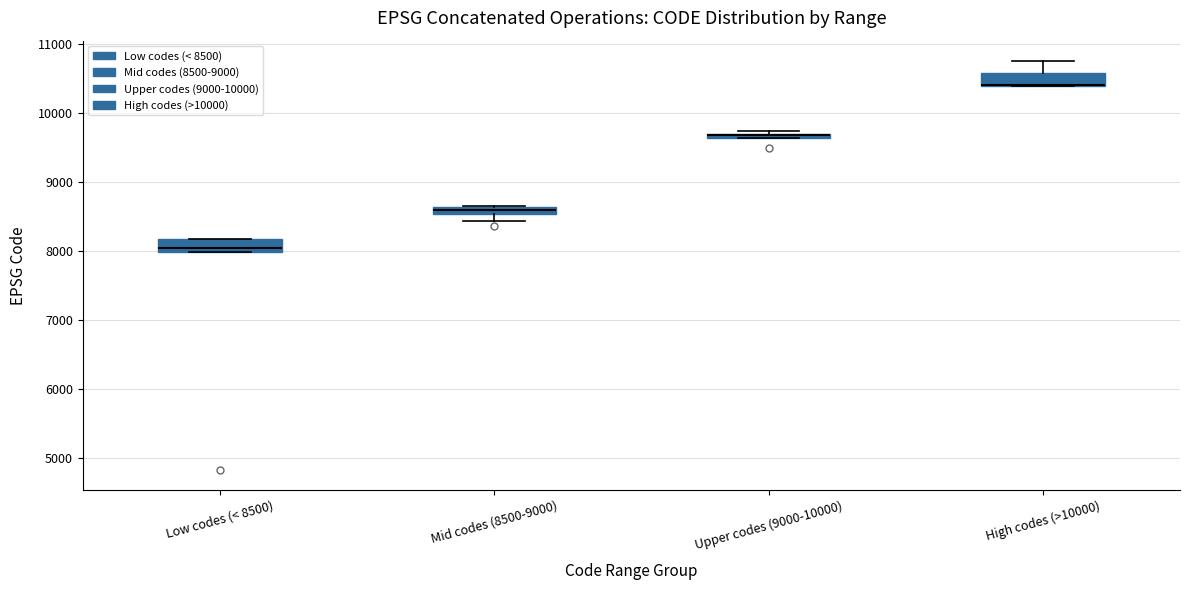

Where is the upper edge of the box for Mid codes (8500-9000) on the y-axis? The values are not printed on the chart, so give them approximately, as read against the axis.

8600